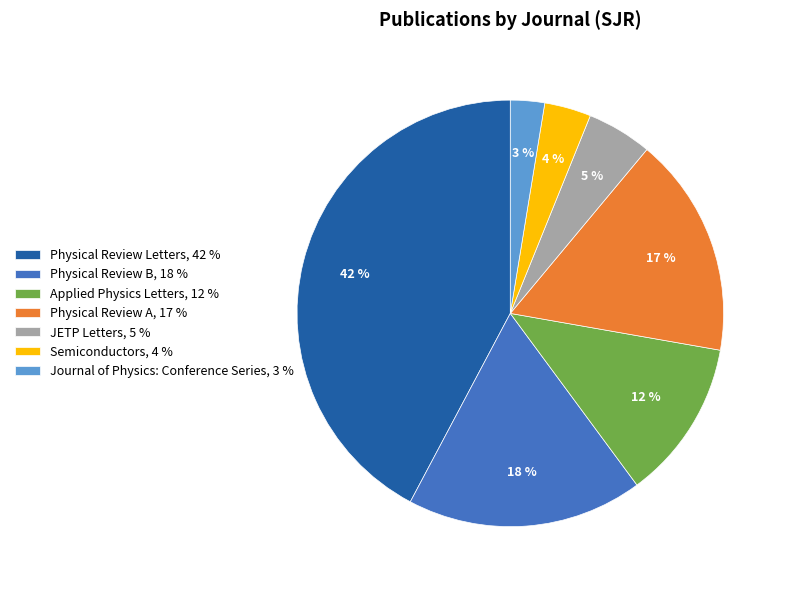

Is Physical Review Letters the majority of the pie?

No